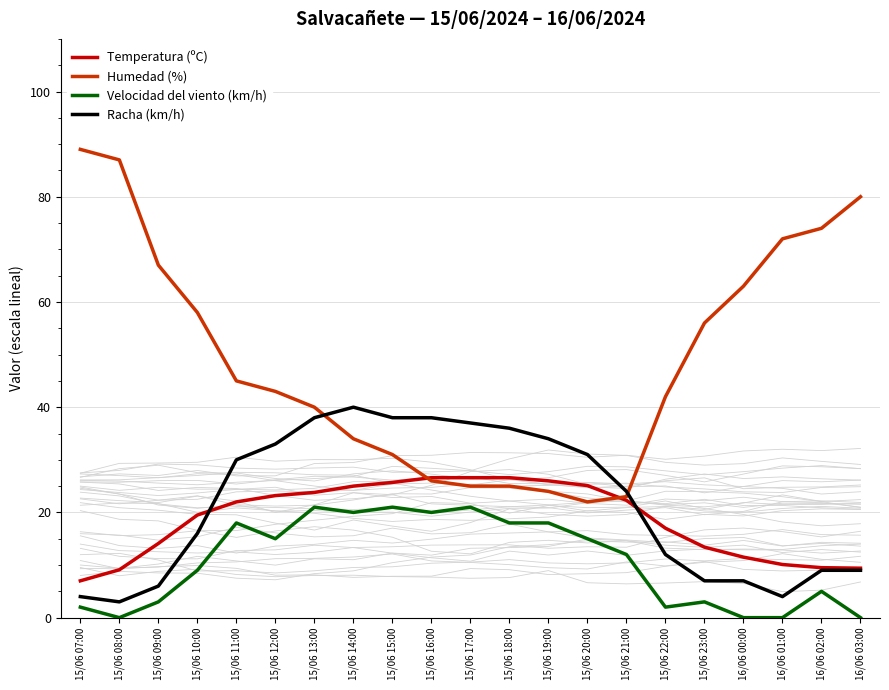

Reading left to right, extract all data points from this chart.

Temperatura (ºC): 15/06 07:00=7.0	15/06 08:00=9.1	15/06 09:00=14.1	15/06 10:00=19.5	15/06 11:00=22.0	15/06 12:00=23.2	15/06 13:00=23.8	15/06 14:00=25.0	15/06 15:00=25.7	15/06 16:00=26.6	15/06 17:00=26.6	15/06 18:00=26.6	15/06 19:00=26.0	15/06 20:00=25.1	15/06 21:00=22.3	15/06 22:00=17.0	15/06 23:00=13.4	16/06 00:00=11.5	16/06 01:00=10.1	16/06 02:00=9.5	16/06 03:00=9.4
Humedad (%): 15/06 07:00=89.0	15/06 08:00=87.0	15/06 09:00=67.0	15/06 10:00=58.0	15/06 11:00=45.0	15/06 12:00=43.0	15/06 13:00=40.0	15/06 14:00=34.0	15/06 15:00=31.0	15/06 16:00=26.0	15/06 17:00=25.0	15/06 18:00=25.0	15/06 19:00=24.0	15/06 20:00=22.0	15/06 21:00=23.0	15/06 22:00=42.0	15/06 23:00=56.0	16/06 00:00=63.0	16/06 01:00=72.0	16/06 02:00=74.0	16/06 03:00=80.0
Velocidad del viento (km/h): 15/06 07:00=2.0	15/06 08:00=0.0	15/06 09:00=3.0	15/06 10:00=9.0	15/06 11:00=18.0	15/06 12:00=15.0	15/06 13:00=21.0	15/06 14:00=20.0	15/06 15:00=21.0	15/06 16:00=20.0	15/06 17:00=21.0	15/06 18:00=18.0	15/06 19:00=18.0	15/06 20:00=15.0	15/06 21:00=12.0	15/06 22:00=2.0	15/06 23:00=3.0	16/06 00:00=0.0	16/06 01:00=0.0	16/06 02:00=5.0	16/06 03:00=0.0
Racha (km/h): 15/06 07:00=4.0	15/06 08:00=3.0	15/06 09:00=6.0	15/06 10:00=16.0	15/06 11:00=30.0	15/06 12:00=33.0	15/06 13:00=38.0	15/06 14:00=40.0	15/06 15:00=38.0	15/06 16:00=38.0	15/06 17:00=37.0	15/06 18:00=36.0	15/06 19:00=34.0	15/06 20:00=31.0	15/06 21:00=24.0	15/06 22:00=12.0	15/06 23:00=7.0	16/06 00:00=7.0	16/06 01:00=4.0	16/06 02:00=9.0	16/06 03:00=9.0